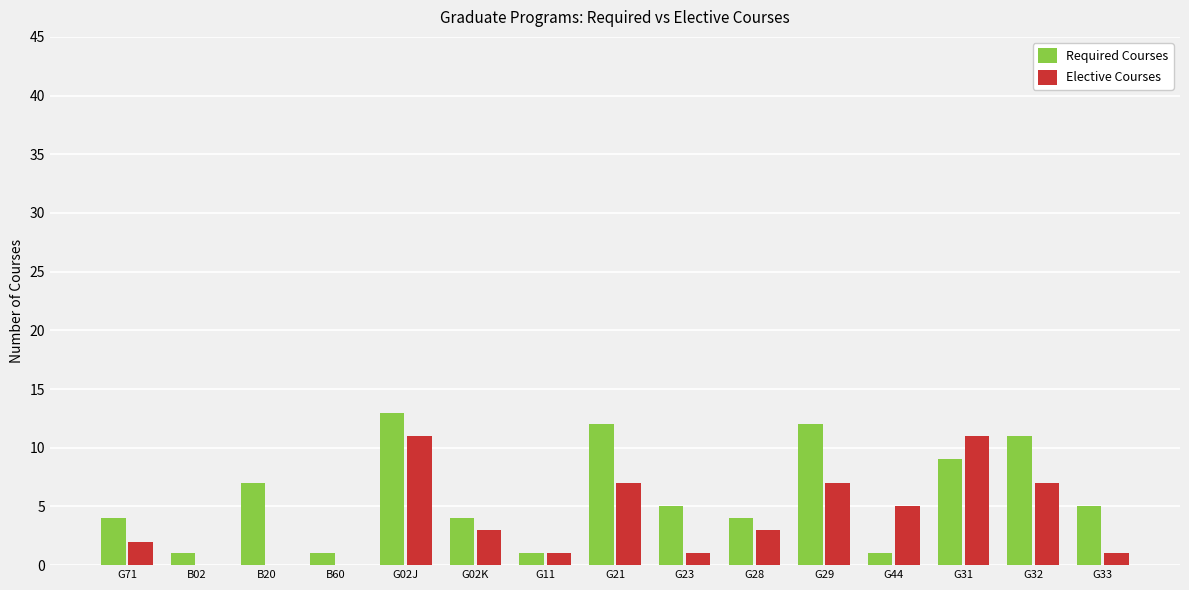

What is the average value of the Elective Courses series?

4